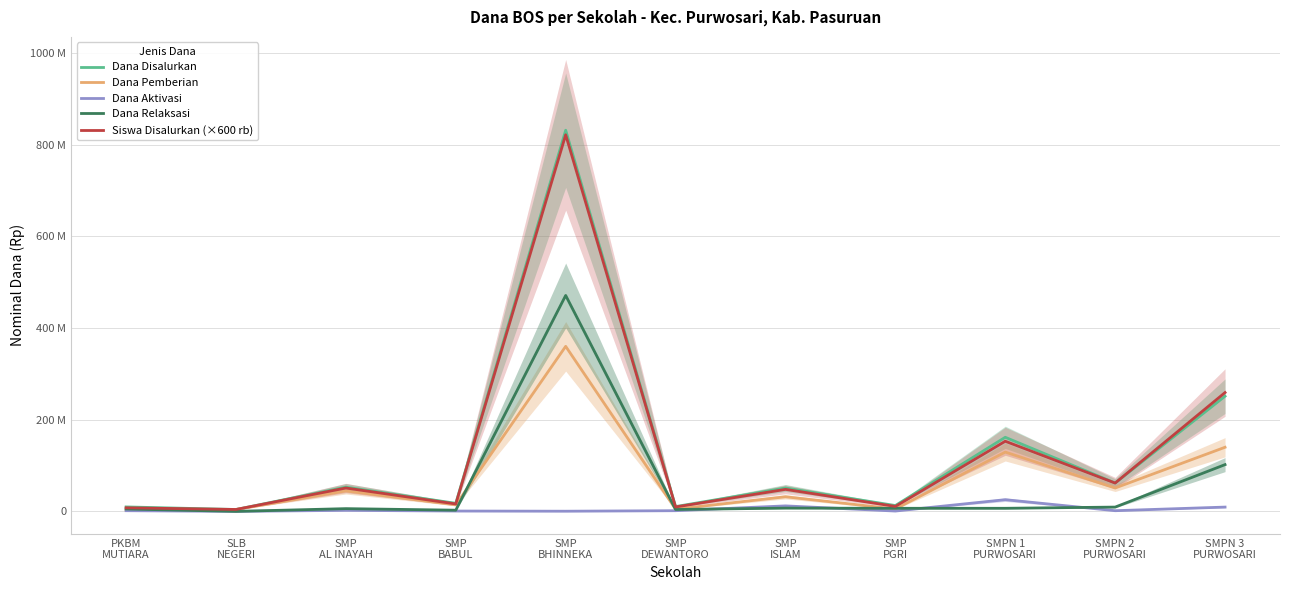

True or false: Dana Aktivasi and Dana Disalurkan intersect in this chart.

False